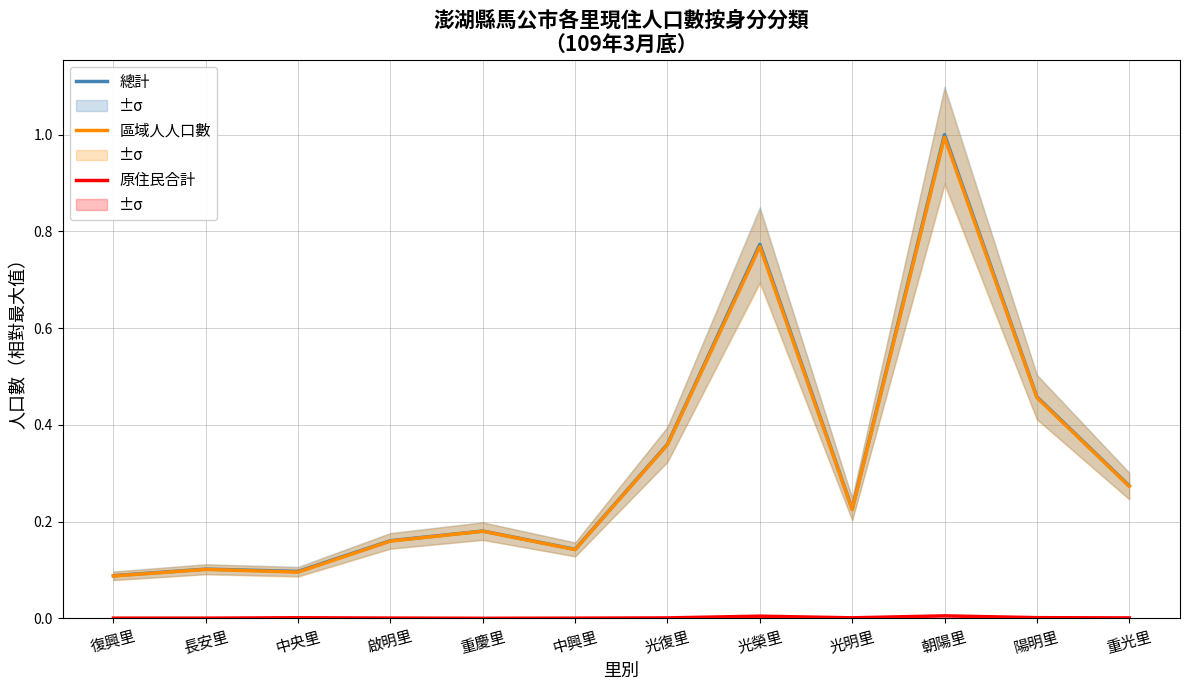

Does the chart display data point markers on the line(s)?

No